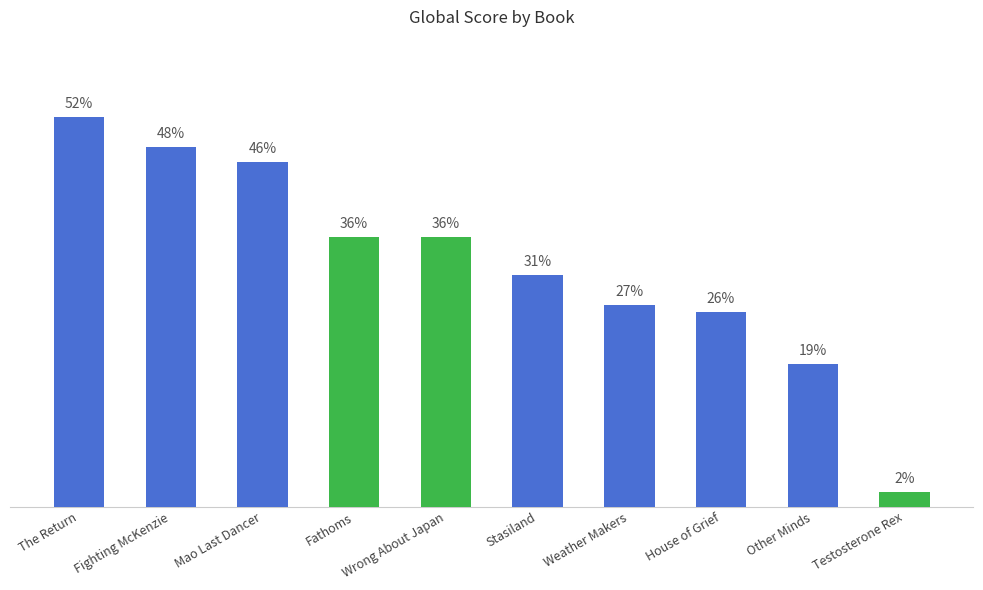

Are the bars grouped side by side (vs. stacked)?

No